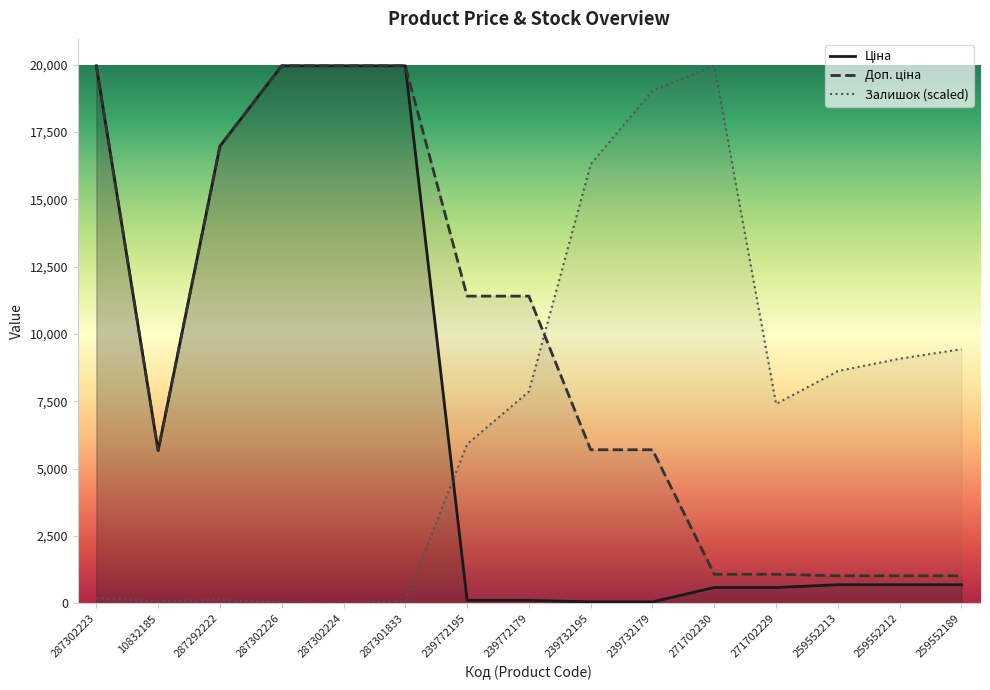

Reading right to left, transcribe all the data shown in this chart.

Ціна: 259552189=693.7	259552212=693.7	259552213=693.7	271702229=589.9	271702230=589.9	239732179=57.0	239732195=57.0	239772179=114.1	239772195=114.1	287301833=19964.2	287302224=19964.2	287302226=19964.2	287292222=16976.3	10832185=5673.8	287302223=19964.2
Доп. ціна: 259552189=1024.6	259552212=1024.6	259552213=1024.6	271702229=1081.7	271702230=1081.7	239732179=5705.0	239732195=5705.0	239772179=11410.0	239772195=11410.0	287301833=19964.2	287302224=19964.2	287302226=19964.2	287292222=16976.3	10832185=5673.8	287302223=19964.2
Залишок: 259552189=9439.6	259552212=9087.0	259552213=8625.8	271702229=7405.2	271702230=19964.2	239732179=19041.9	239732195=16302.3	239772179=7866.3	239772195=5913.3	287301833=81.4	287302224=0.0	287302226=27.1	287292222=135.6	10832185=81.4	287302223=189.9